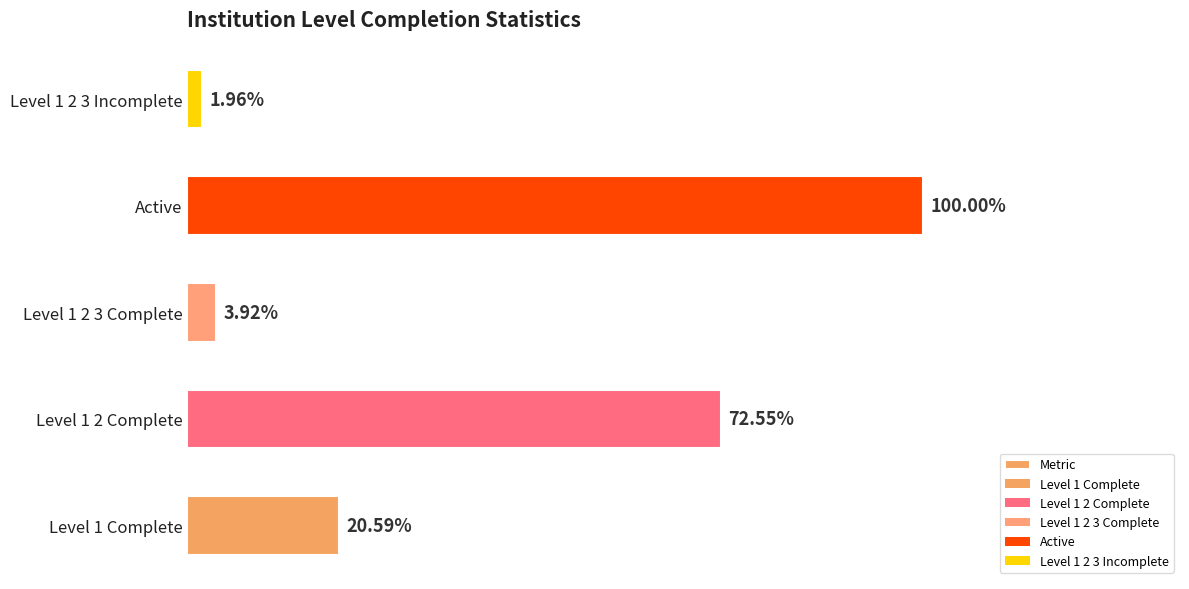

Are the bars horizontal?

Yes